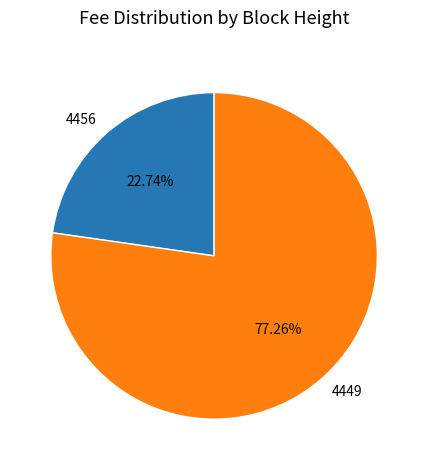

Is it true that 4456 is 23% of the pie?

True